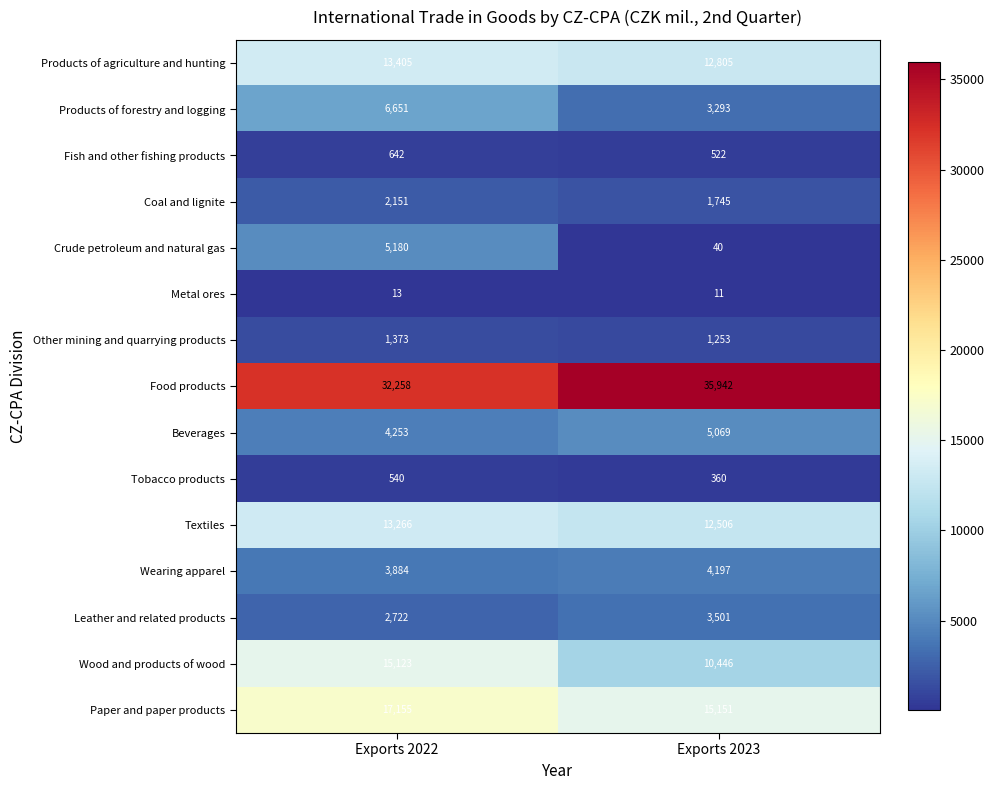

Which series has the widest spread of values?

Crude petroleum and natural gas